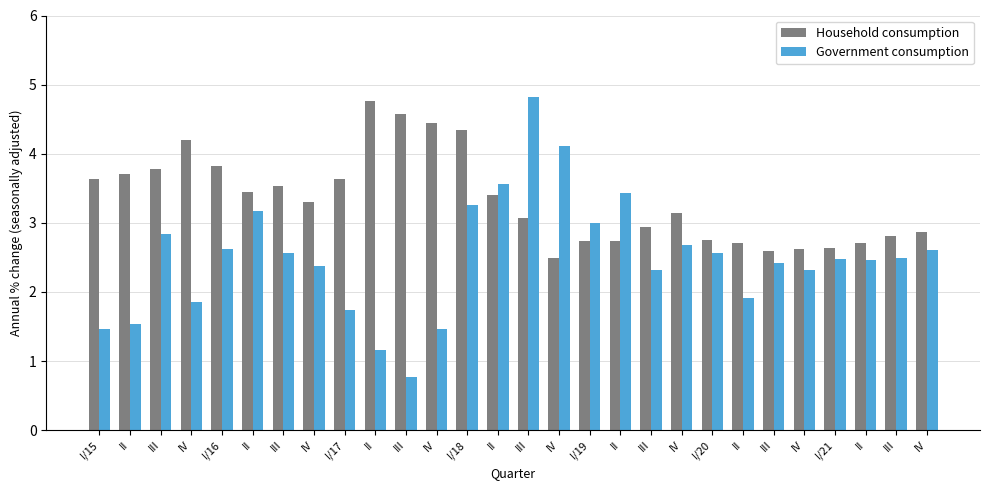

Is the value of Government consumption at I/18 greater than the value of Household consumption at IV?

No